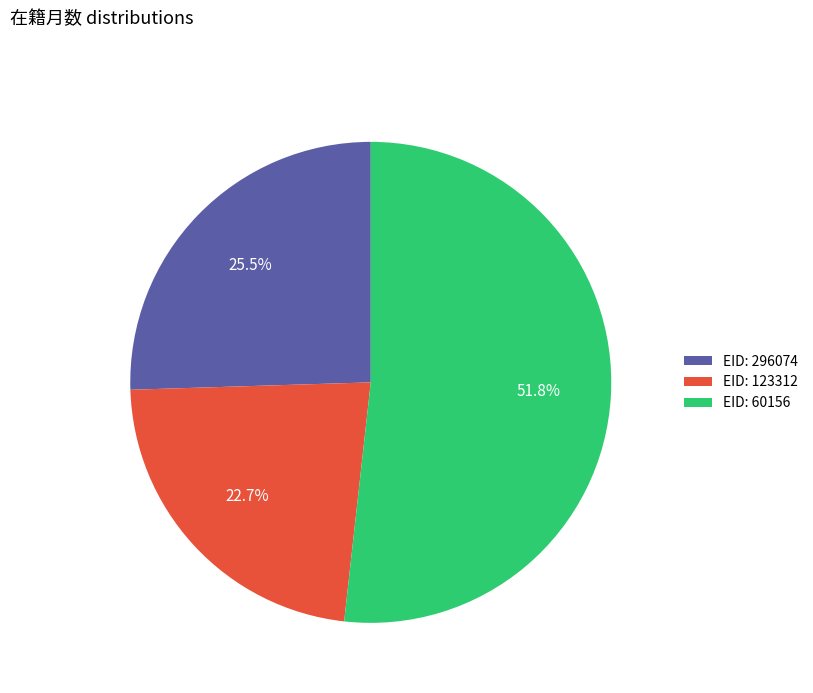

Rank the categories by value from lowest to highest.

EID: 123312, EID: 296074, EID: 60156